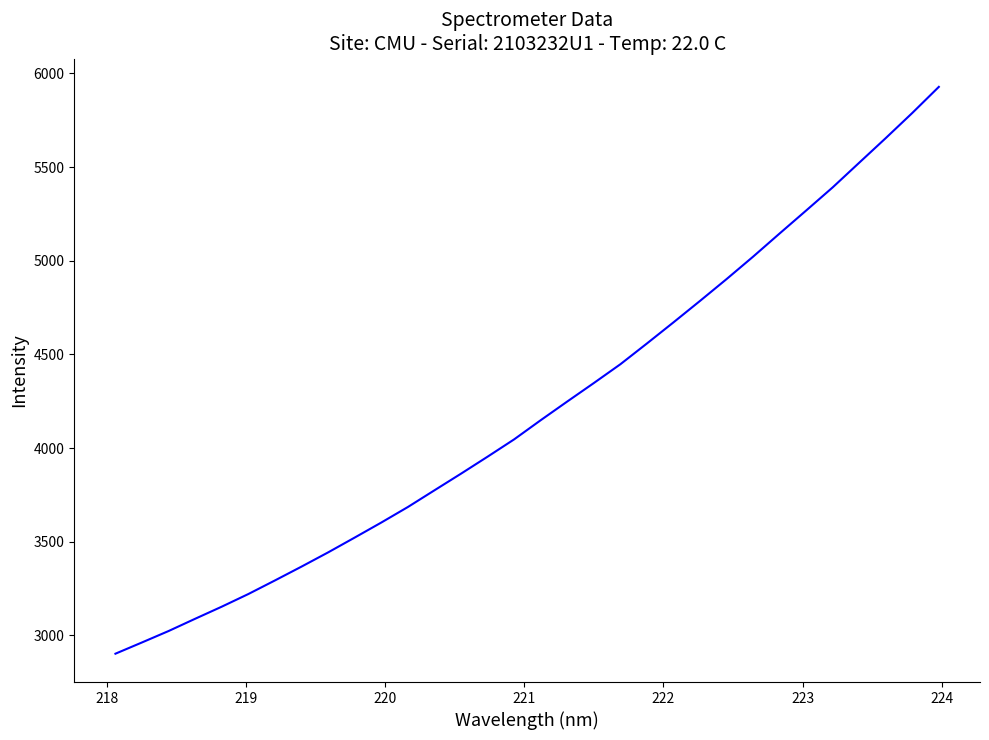

What is the difference between the maximum and minimum values?

3025.8